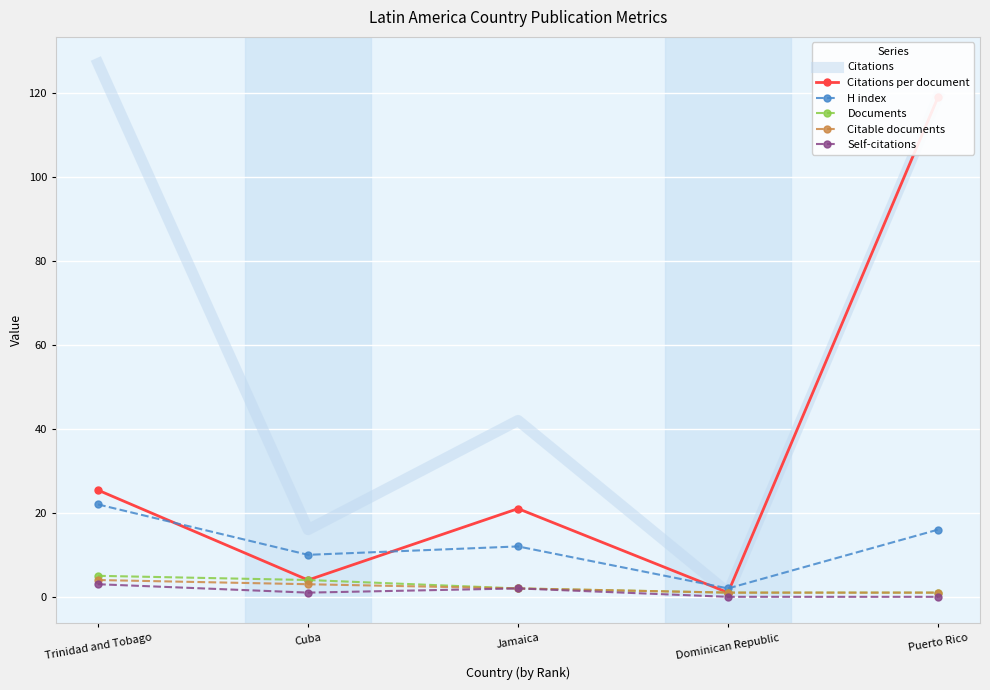

Which has a higher value, Trinidad and Tobago or Jamaica?

Trinidad and Tobago